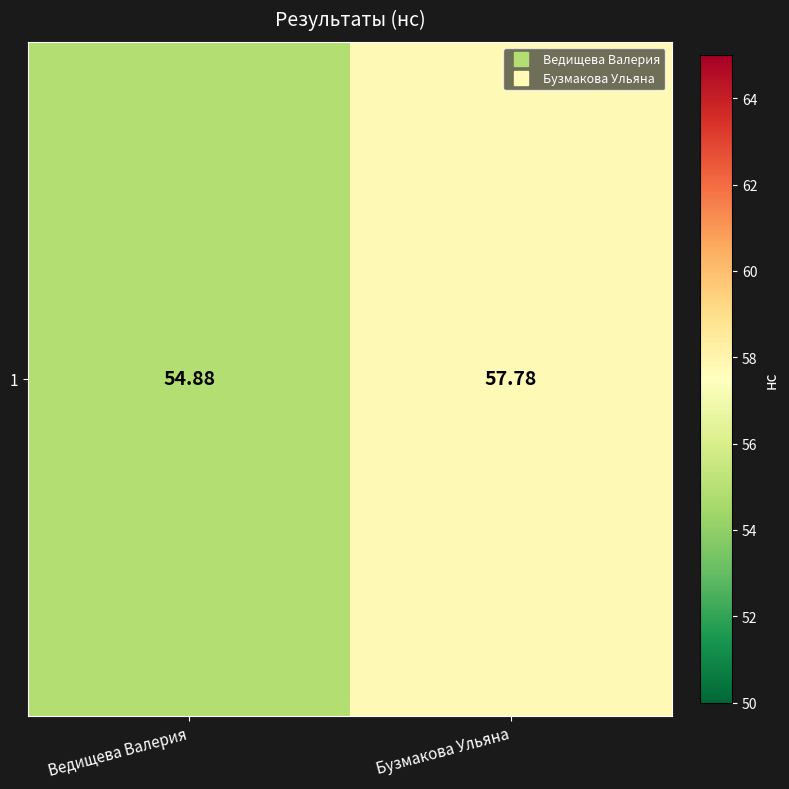

Which has a higher value, Ведищева Валерия or Бузмакова Ульяна?

Бузмакова Ульяна